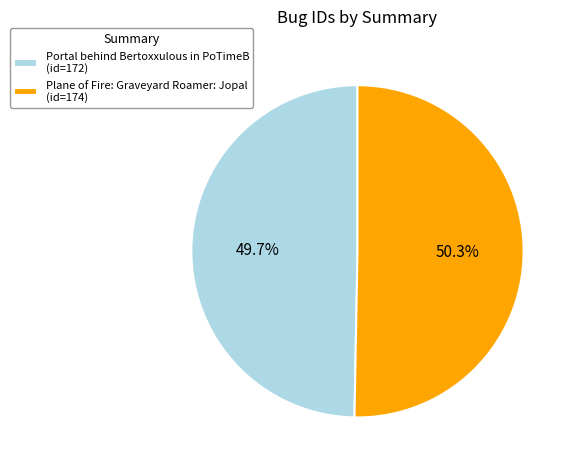

Approximately how many times larger is the value at Portal behind Bertoxxulous in PoTimeB compared to Plane of Fire: Graveyard Roamer: Jopal?

1.0